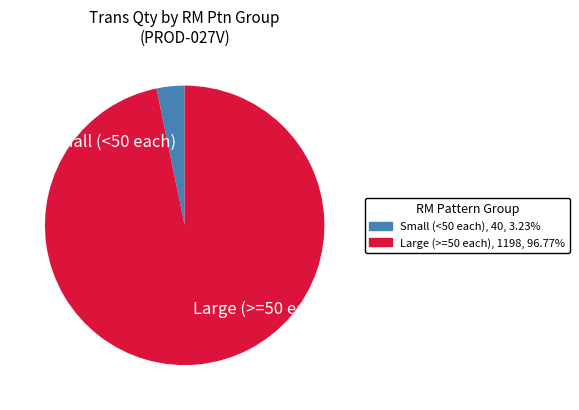

Which has a higher value, Small (<50 each) or Large (>=50 each)?

Large (>=50 each)